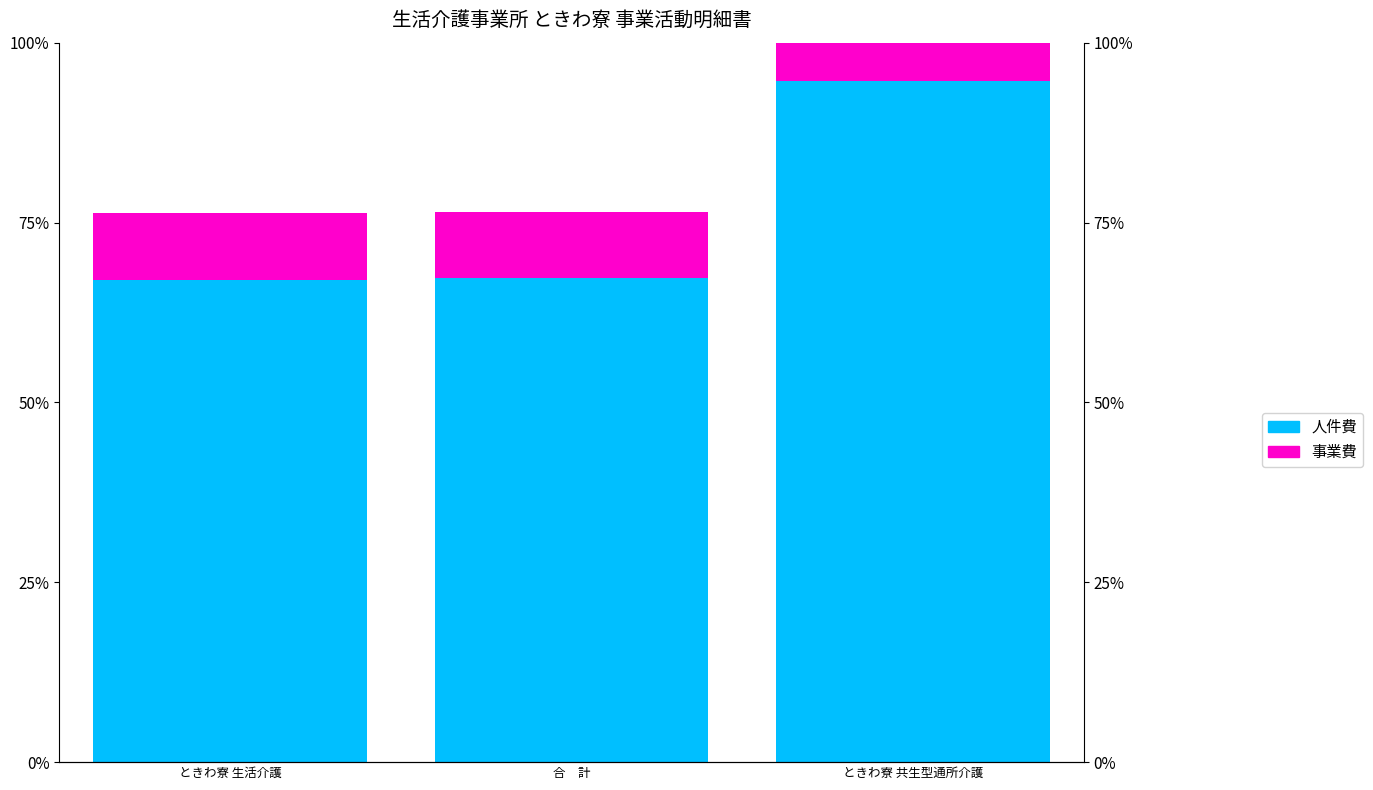

List the series in order of their overall mean, lowest first.

事業費, 人件費